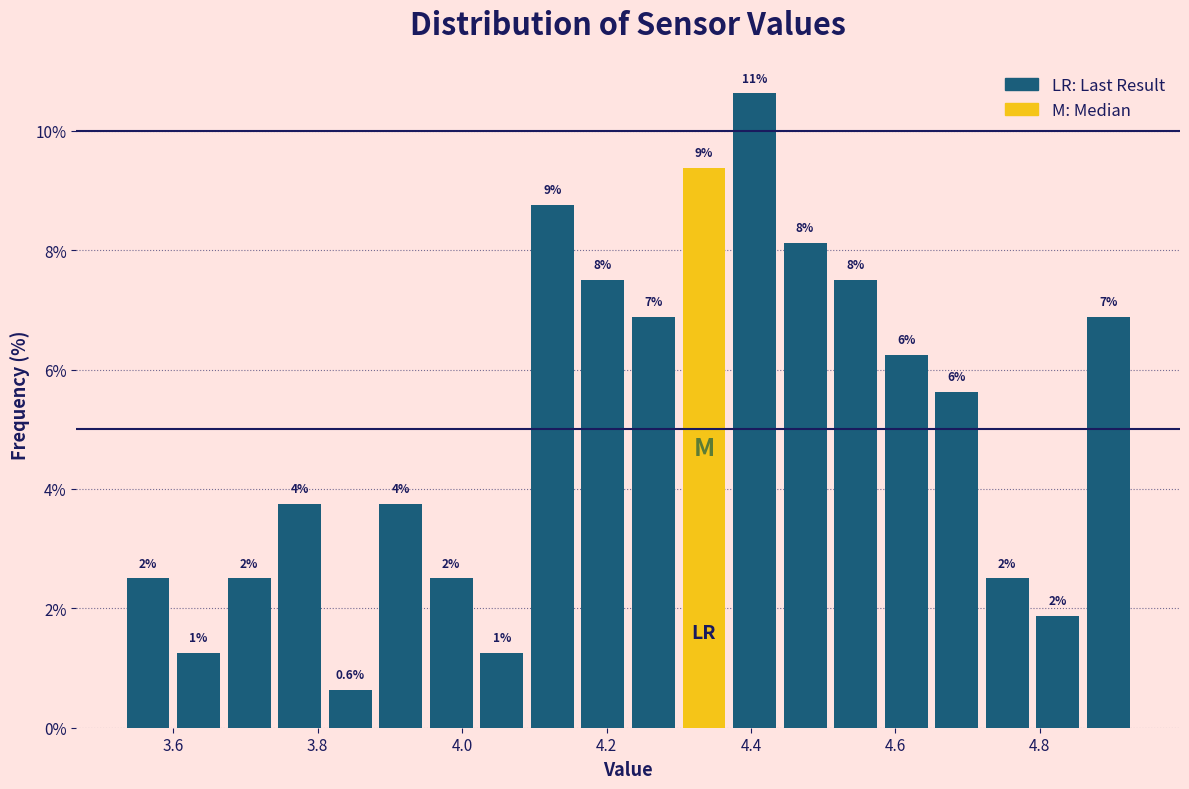

Read against the x-axis, roughly where is the centre of the tallest bar?

4.40